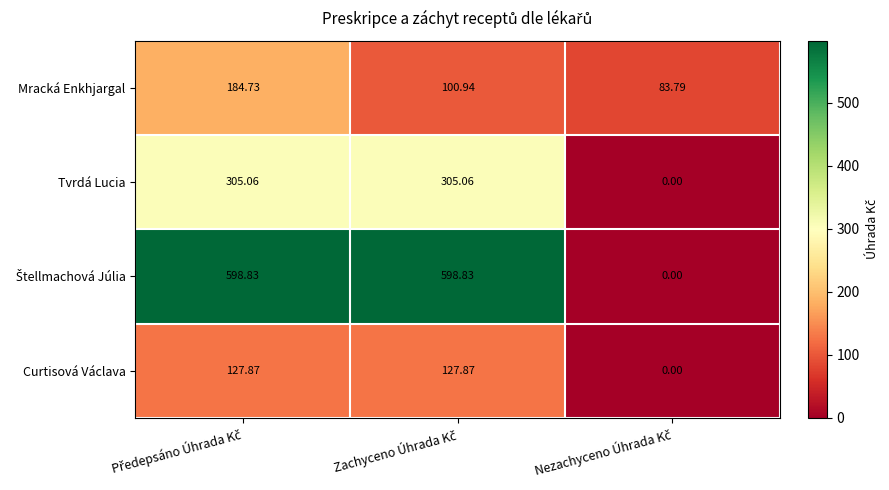

How many distinct data groups are displayed?

4